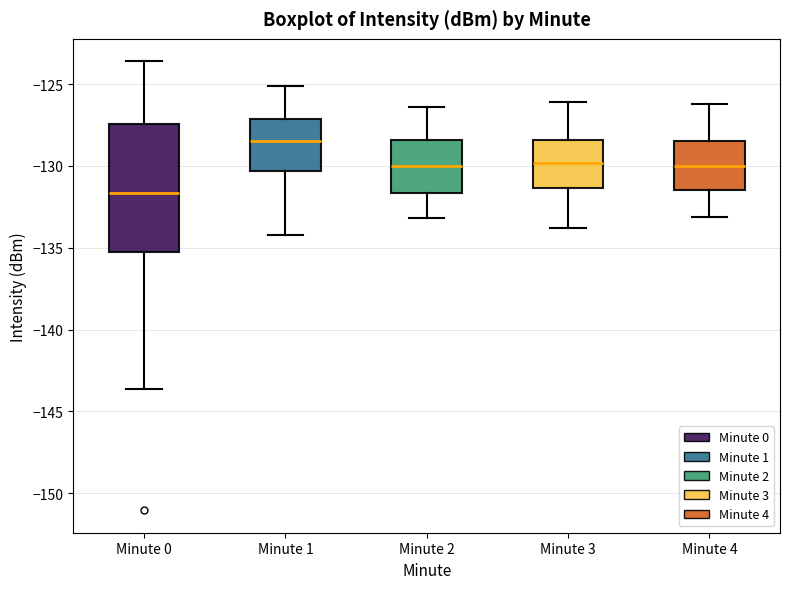

Comparing the boxes themselves (not the whiskers), which one is the tallest?

Minute 0